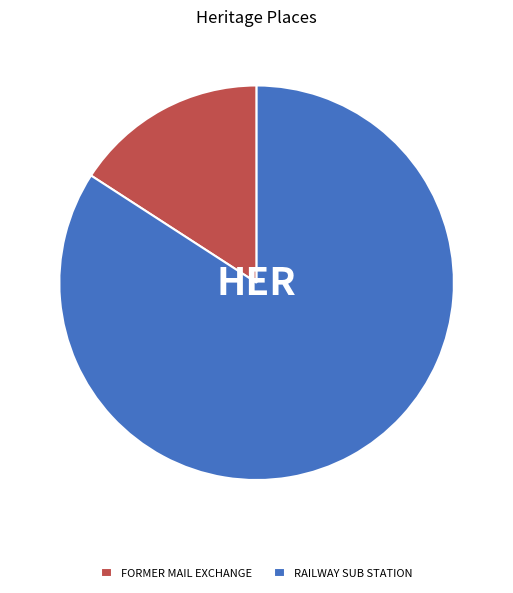

The RAILWAY SUB STATION slice represents 76% of the pie. True or false?

False